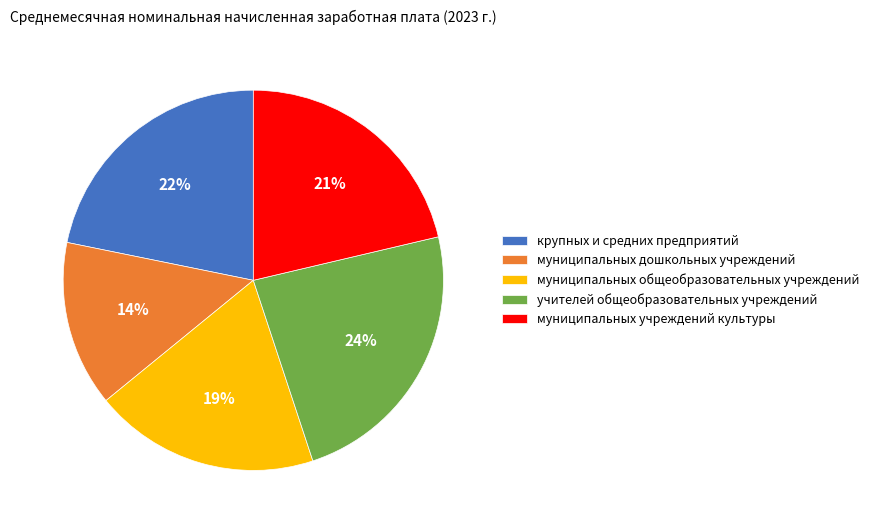

Is it true that крупных и средних предприятий is 27% of the pie?

False